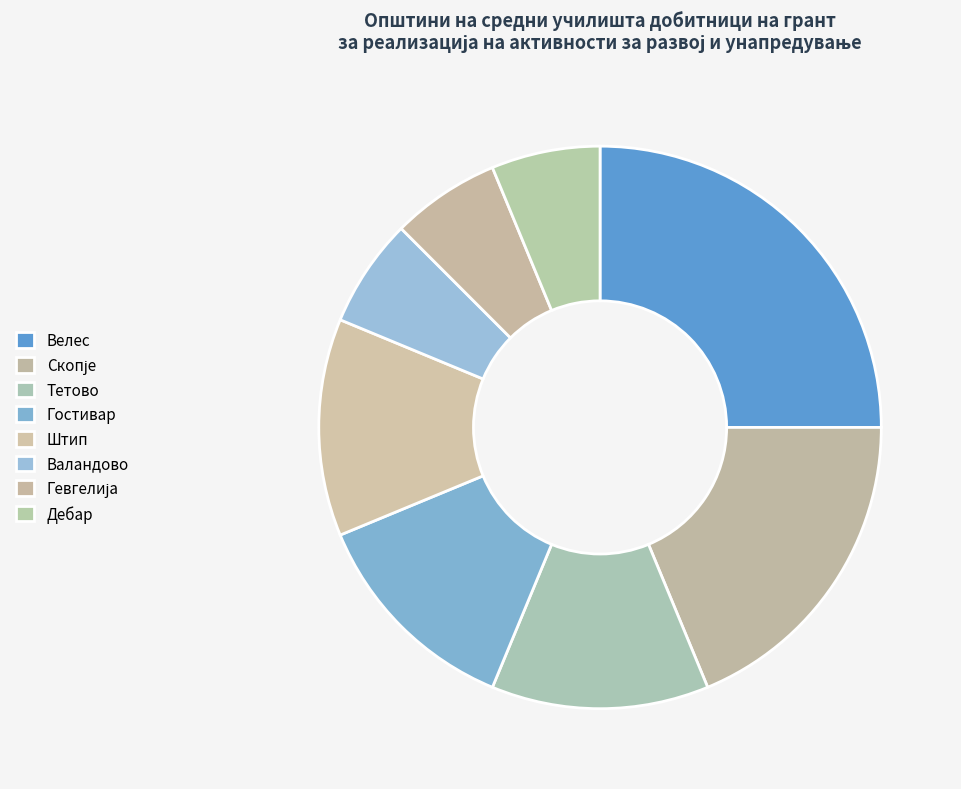

What percentage is the Дебар slice, to the nearest percent?

6%